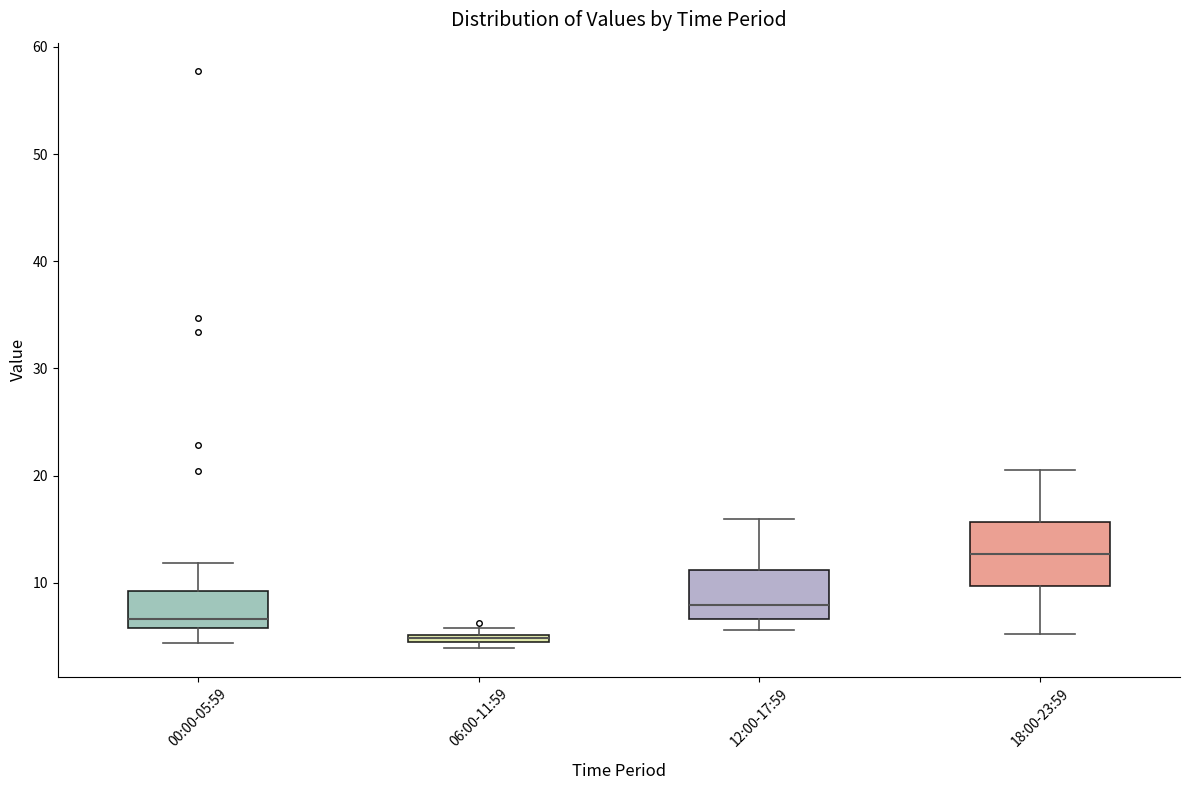

Where is the upper edge of the box for 06:00-11:59 on the y-axis? The values are not printed on the chart, so give them approximately, as read against the axis.

5